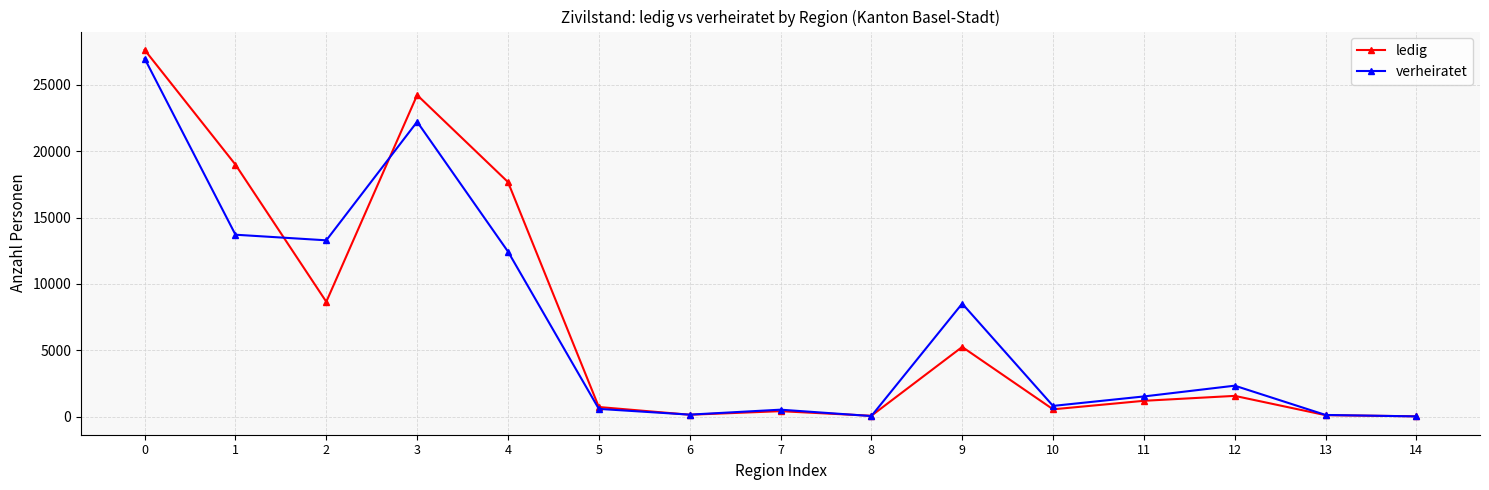

Is it true that ledig equals 7143 at 0?

False